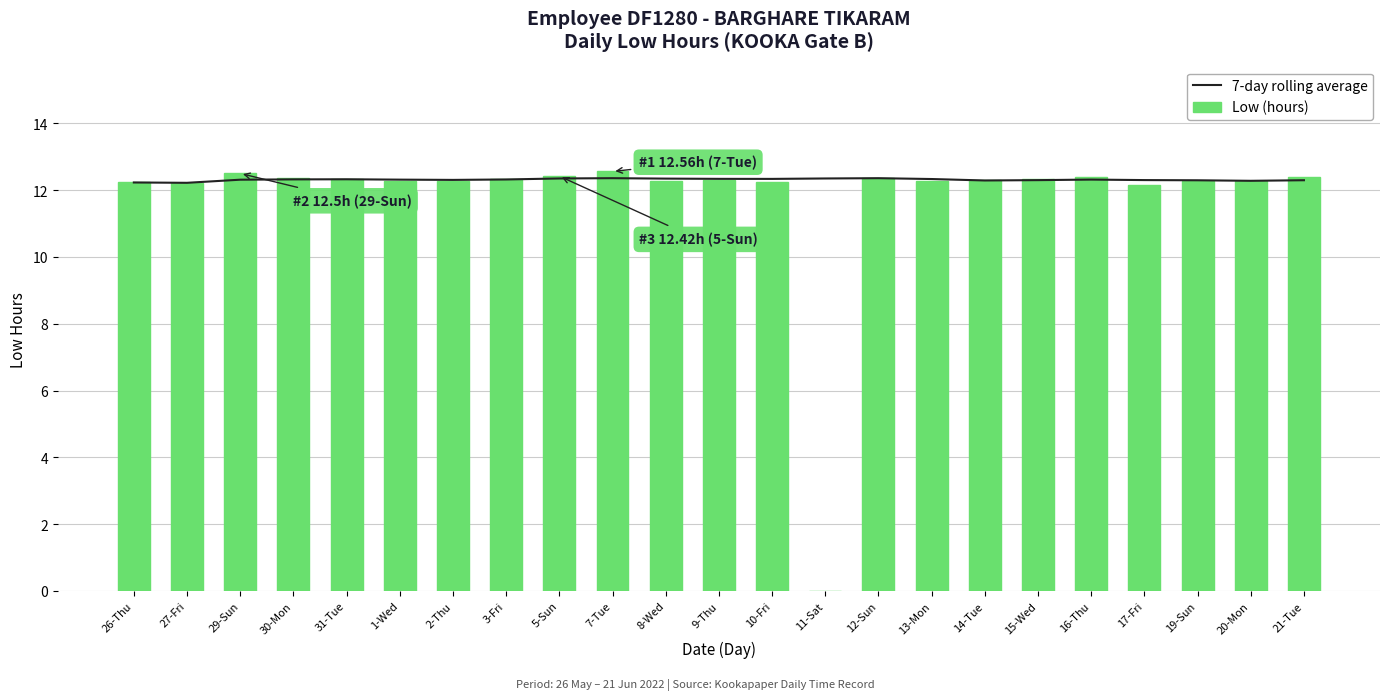

What is the label of the 15th bar from the left?

12-Sun